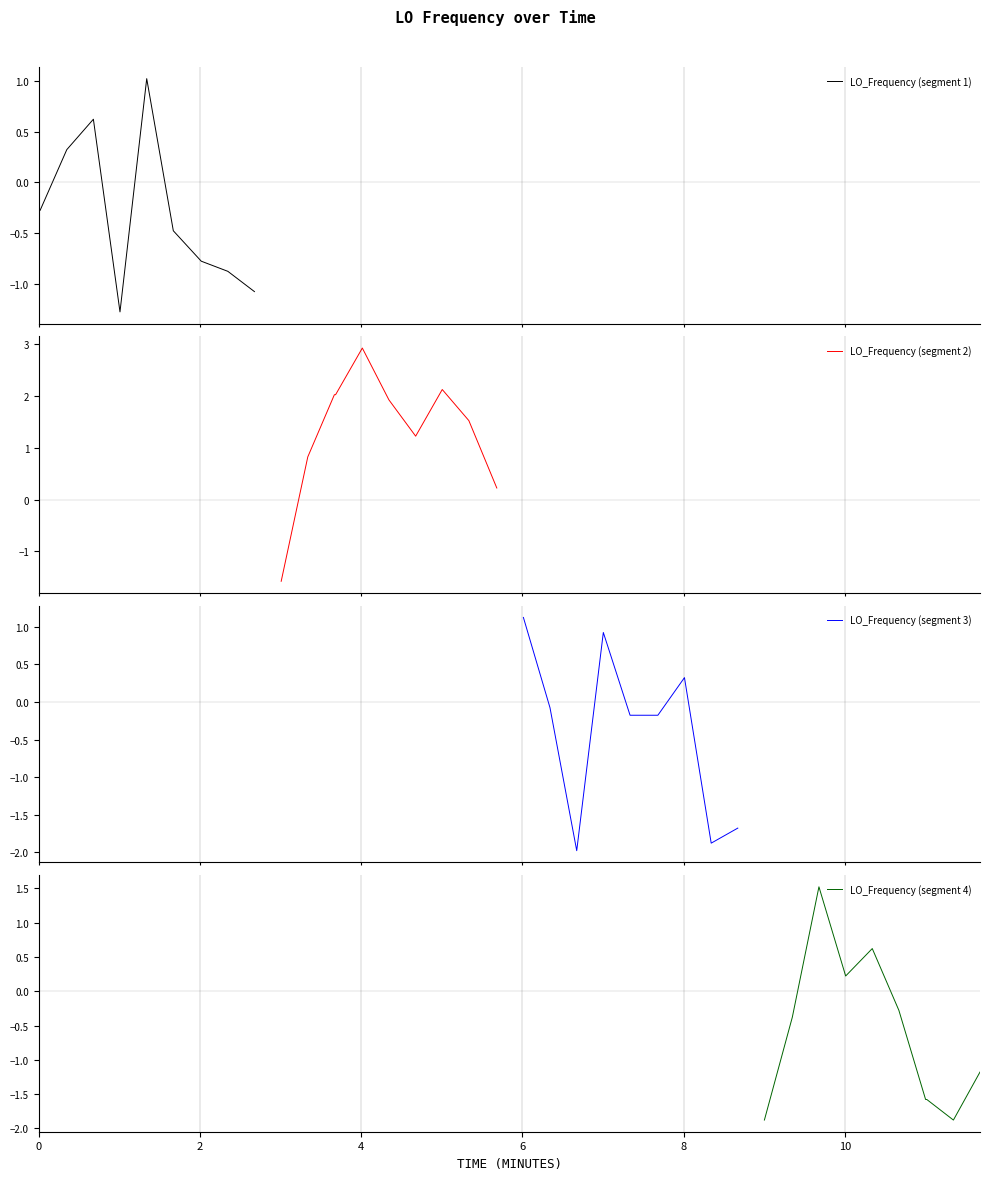

What is the lowest value of the LO_Frequency (segment 1) series?

-1.3